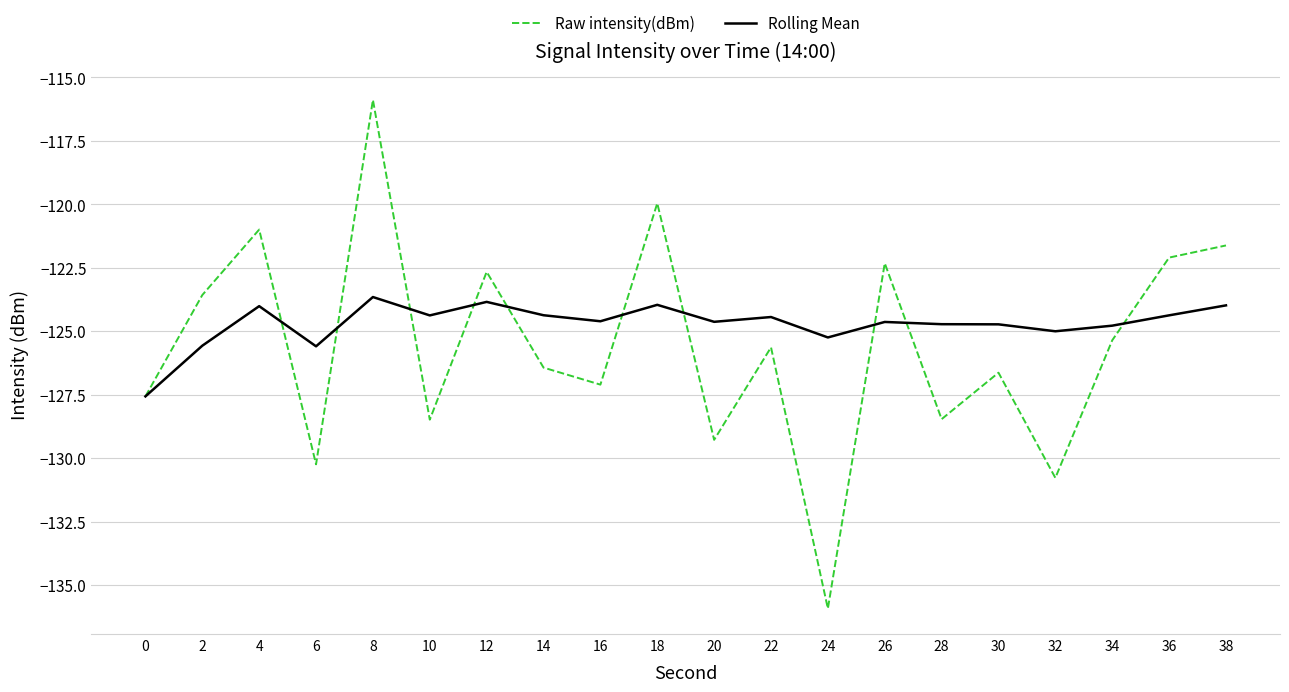

Is it true that Rolling Mean equals -42.7 at 22?

False